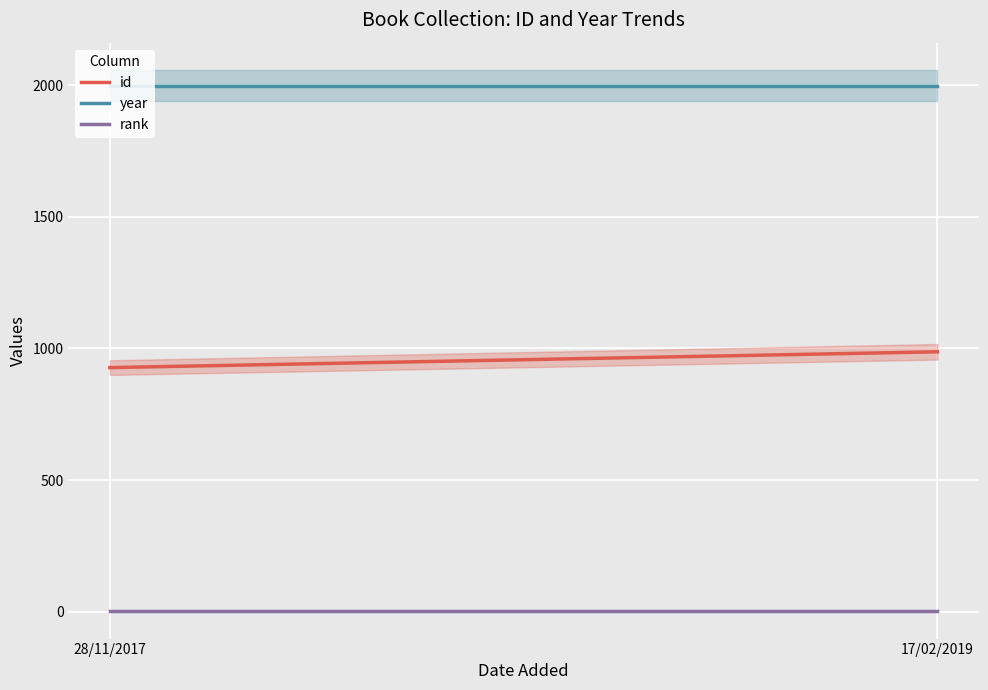

Is the value of id at 28/11/2017 greater than the value of year at 28/11/2017?

No